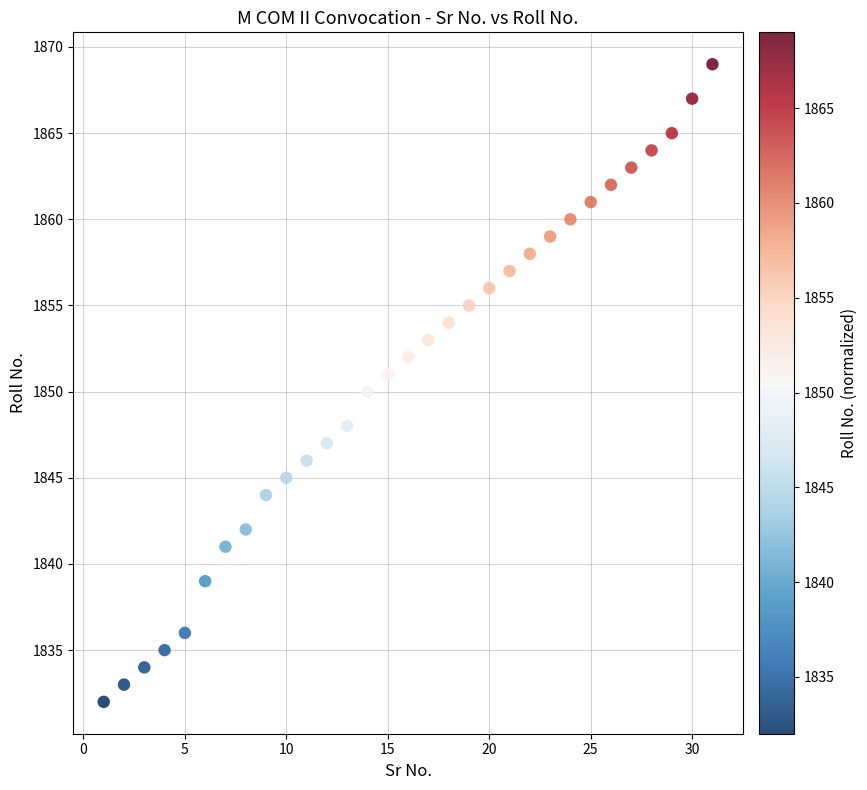

What is the range of X values (max minus min)?

30